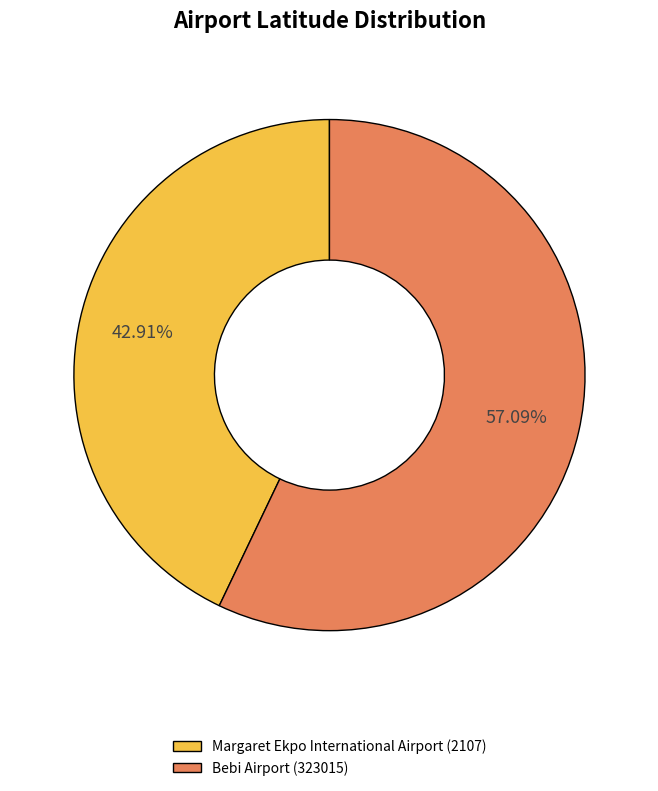

To the nearest percent, what is the difference between the Bebi Airport (323015) and Margaret Ekpo International Airport (2107) slice percentages?

14%